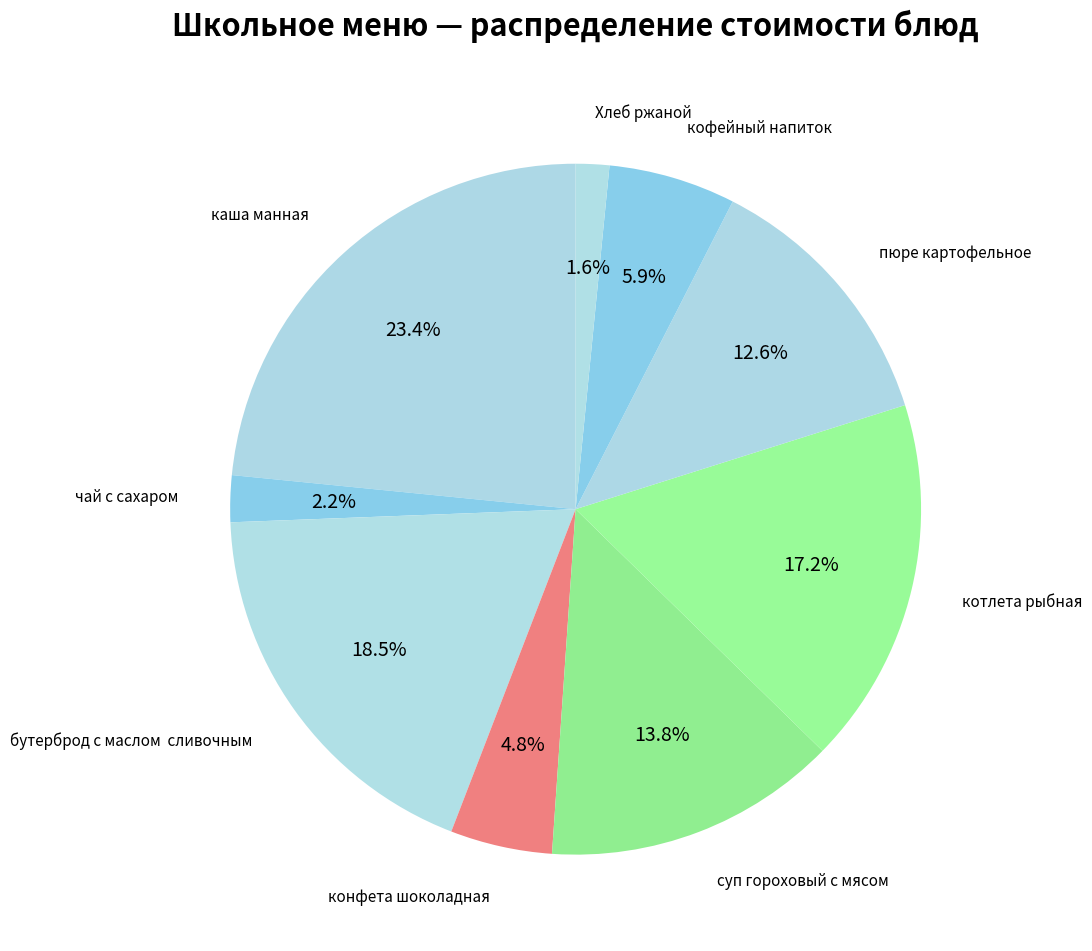

Combined, what portion of the pie is конфета шоколадная and кофейный напиток?

10.7%